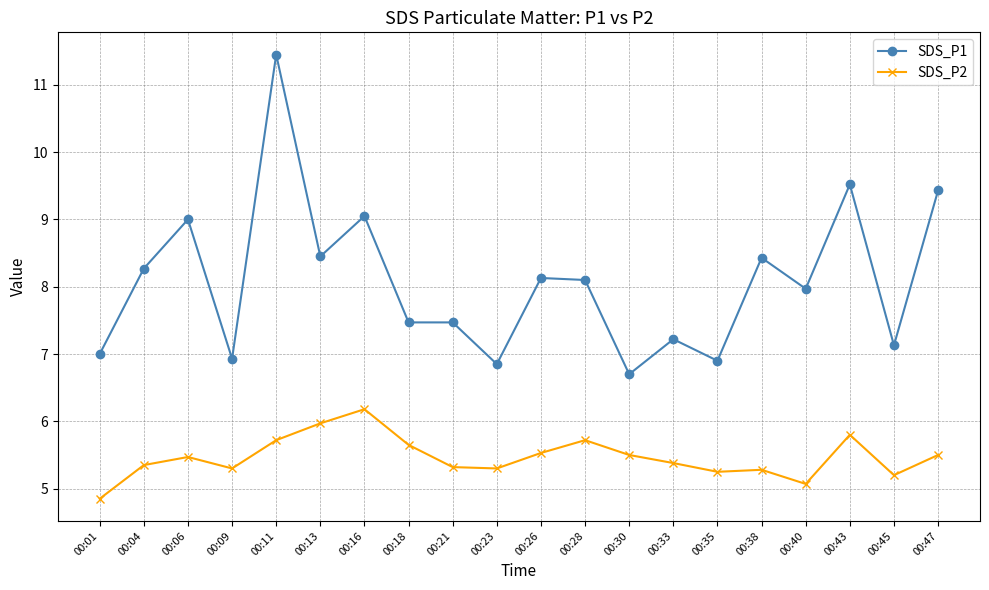

What is the highest value of the SDS_P2 series?

6.2